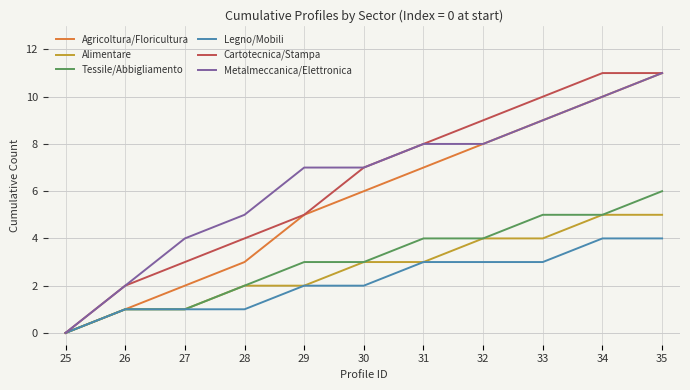

What is the spread (max minus min) of values at 34?

7